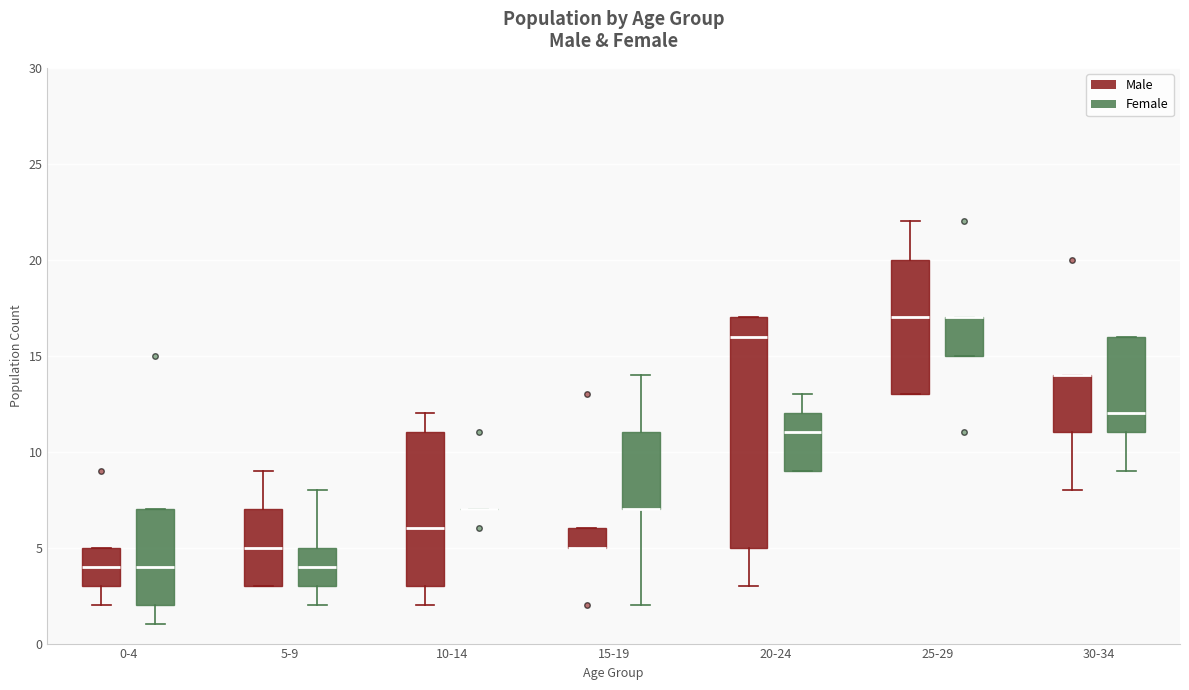

Which box is the tallest, from its lower edge to its upper edge?

20-24 (Male)